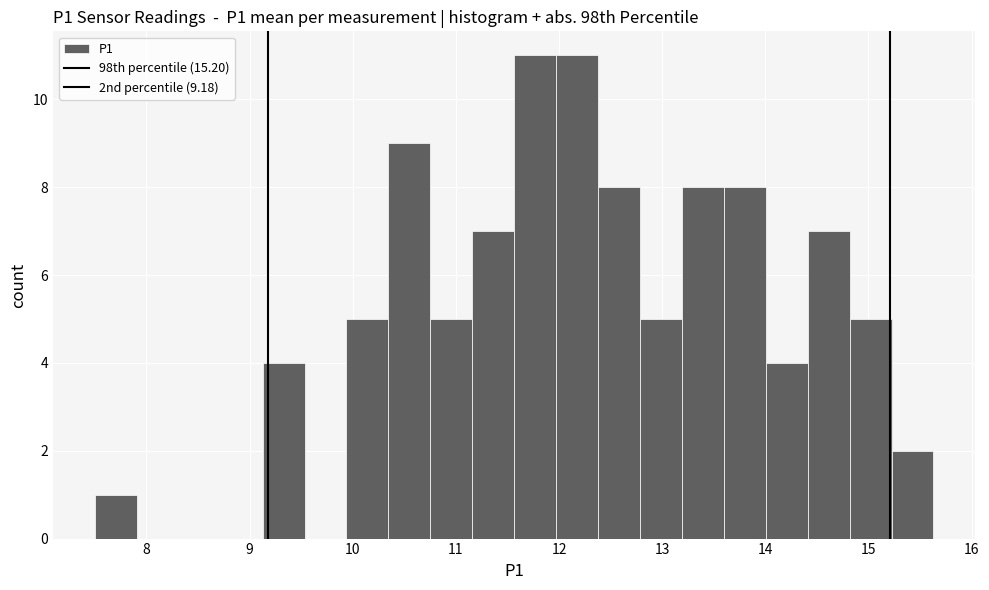

Reading left to right, list every bar in this chart as the range it spans on the x-axis followed by its height. Neither the bar edges nor the heights are printed on the chart, so give them approximately, as read against the axes.

7.5 to 7.9: 1
7.9 to 8.3: 0
8.3 to 8.7: 0
8.7 to 9.1: 0
9.1 to 9.5: 4
9.5 to 9.9: 0
9.9 to 10.3: 5
10.3 to 10.8: 9
10.8 to 11.2: 5
11.2 to 11.6: 7
11.6 to 12.0: 11
12.0 to 12.4: 11
12.4 to 12.8: 8
12.8 to 13.2: 5
13.2 to 13.6: 8
13.6 to 14.0: 8
14.0 to 14.4: 4
14.4 to 14.8: 7
14.8 to 15.2: 5
15.2 to 15.6: 2